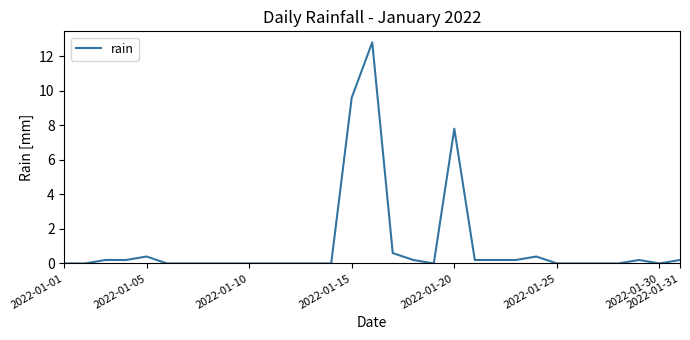

What is the difference between the maximum and minimum values?

12.8